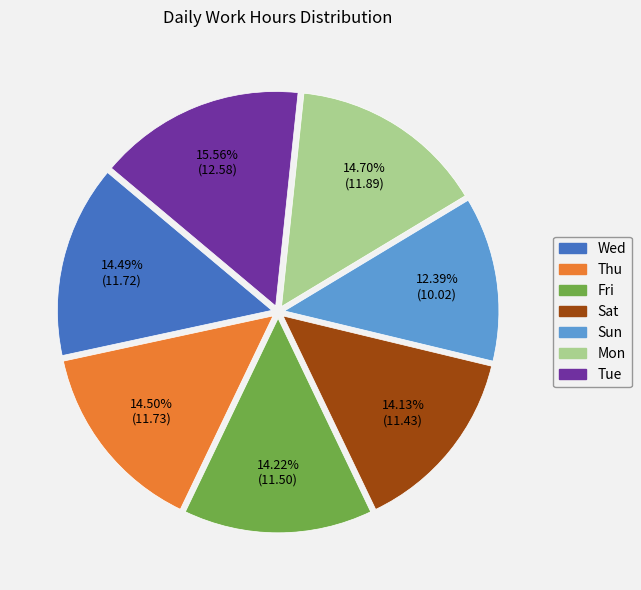

Is it true that Tue is 16% of the pie?

True